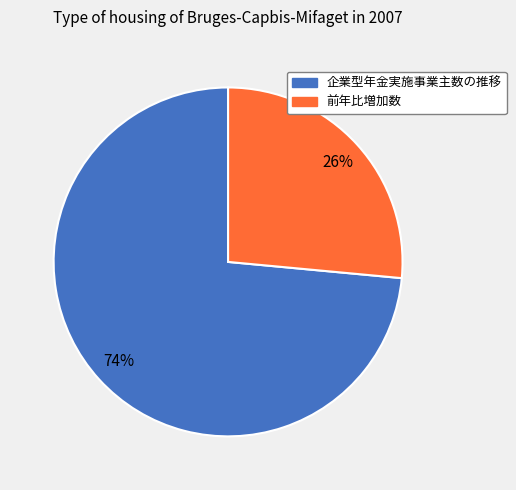

Rank the categories by value from highest to lowest.

企業型年金実施事業主数の推移, 前年比増加数